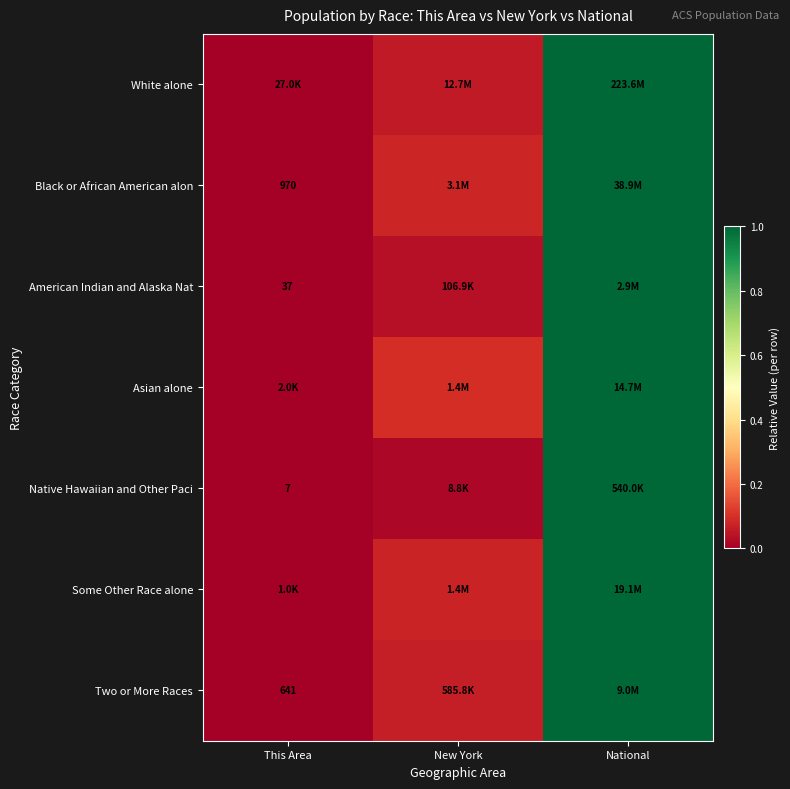

What is the sum of the American Indian and Alaska Nat values at This Area and National?

1.0